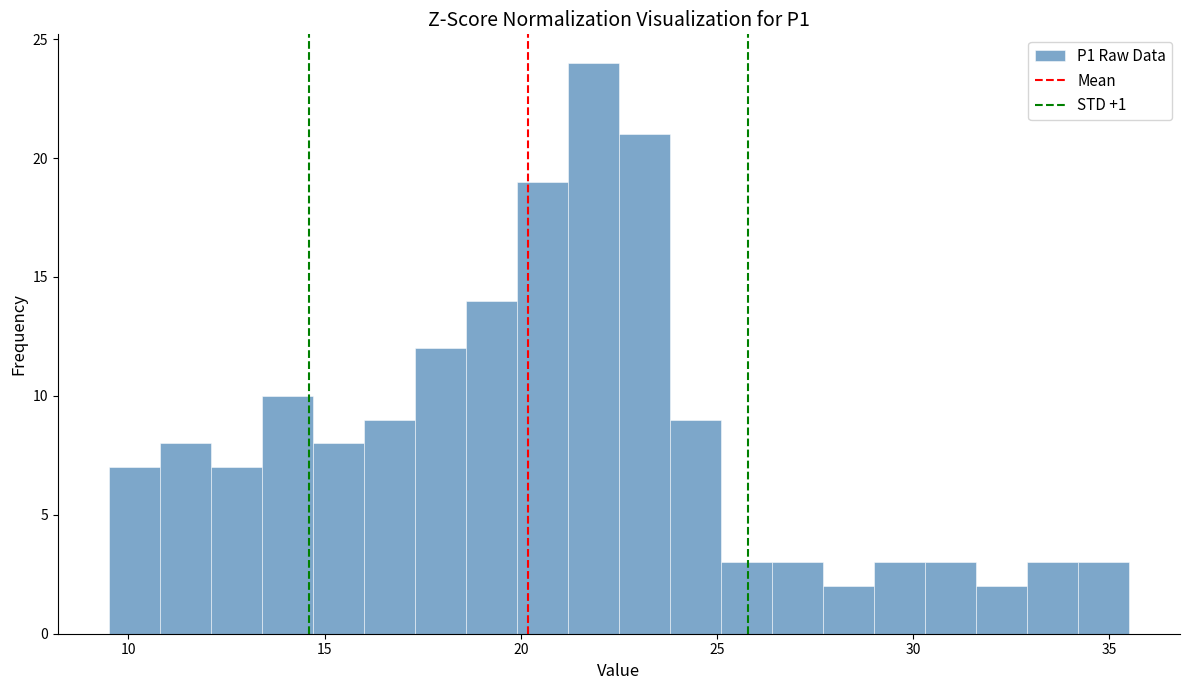

Around what value on the x-axis is the tallest bar? Give the approximate position of its centre, as read against the axis.

22.0